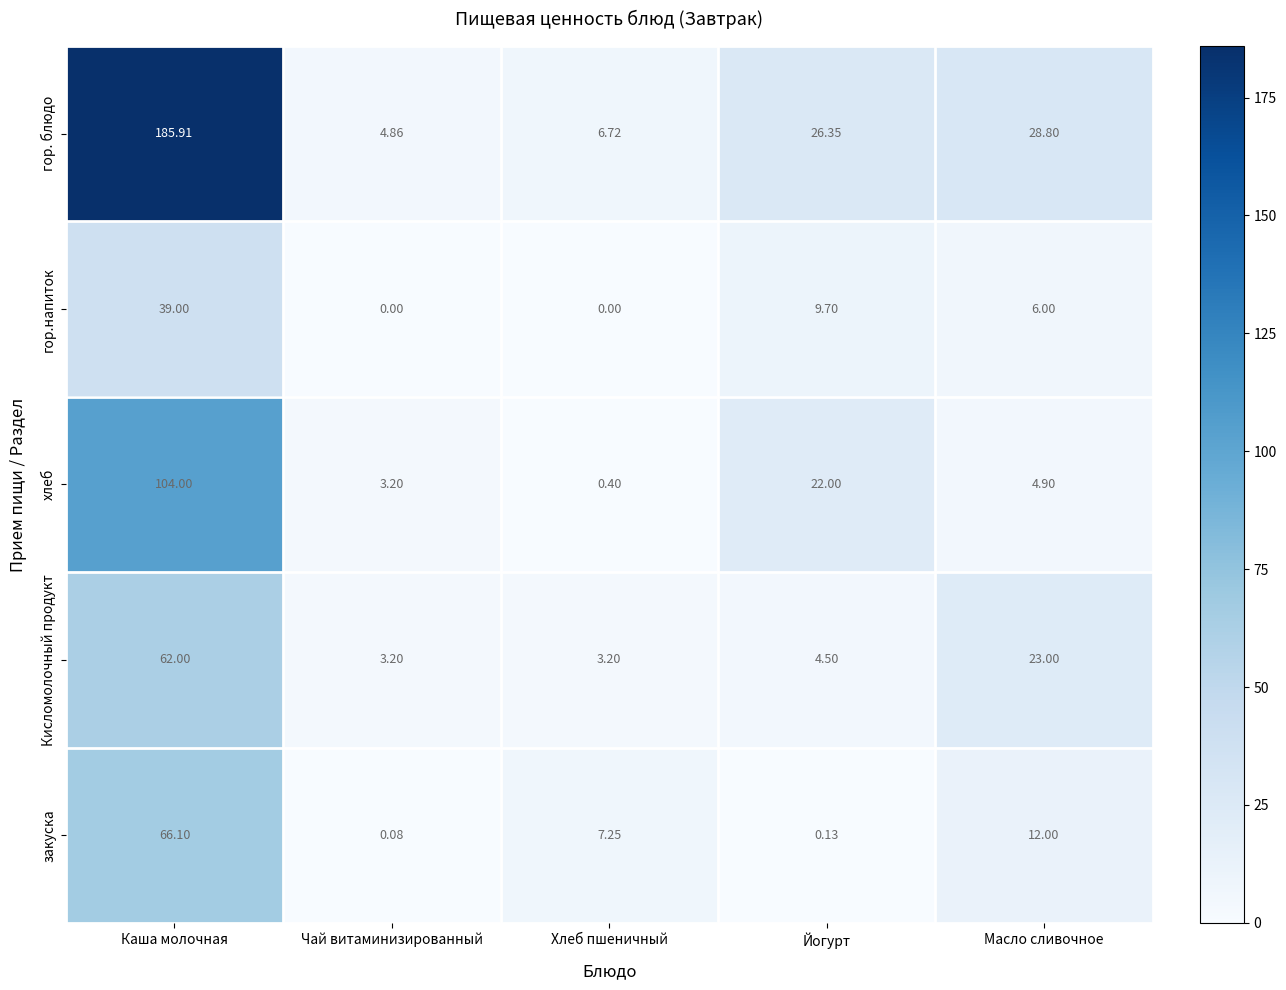

At Хлеб пшеничный, list the series in order from smallest to largest.

гор.напиток, хлеб, Кисломолочный продукт, гор. блюдо, закуска